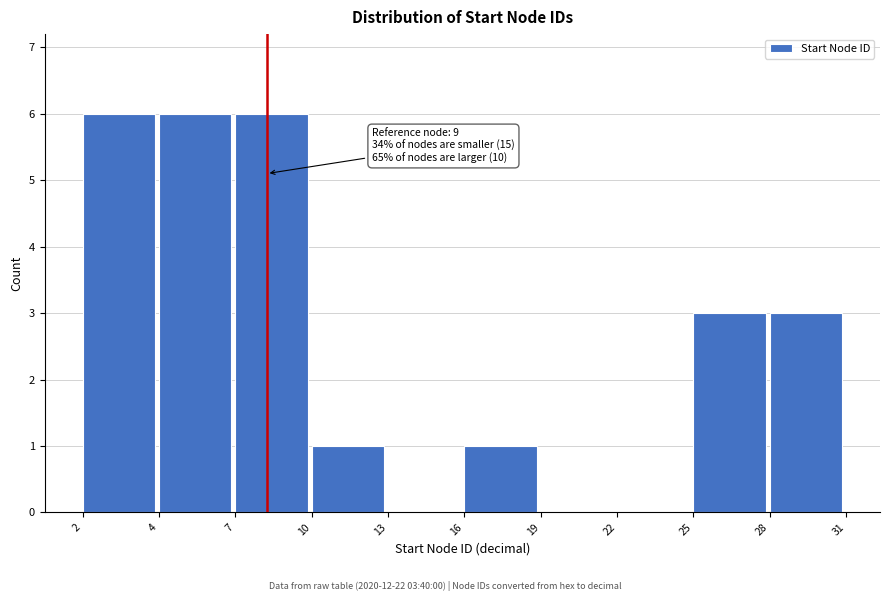

Reading left to right, extract all data points from this chart.

2=6	4=6	7=6	10=1	13=0	16=1	19=0	22=0	25=3	28=3